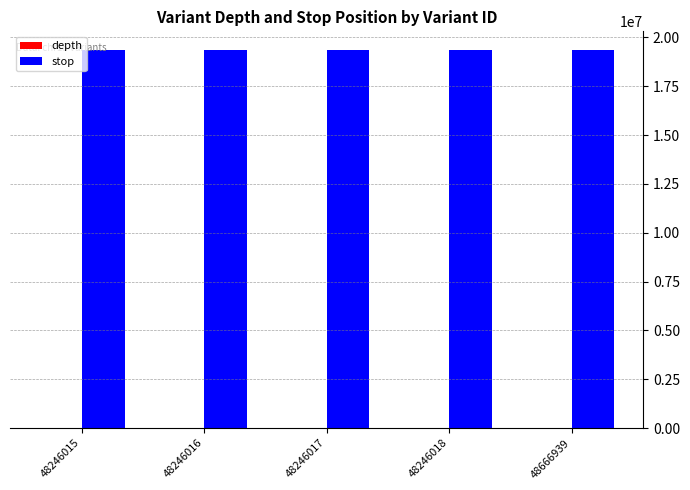

True or false: stop has a value of 19338183 at 48246018.

True